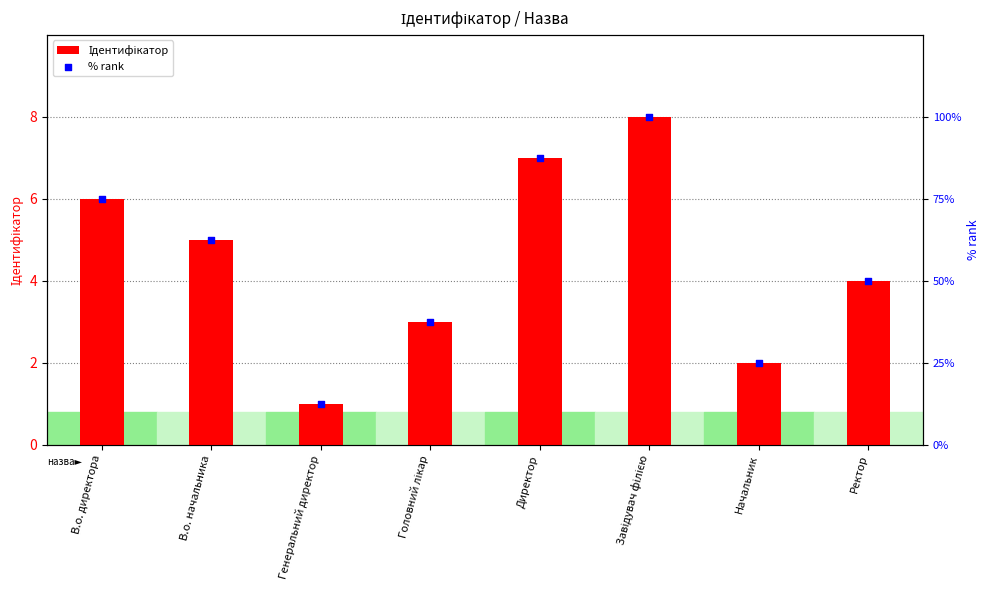

Which series has the largest Y range (max minus min)?

% rank